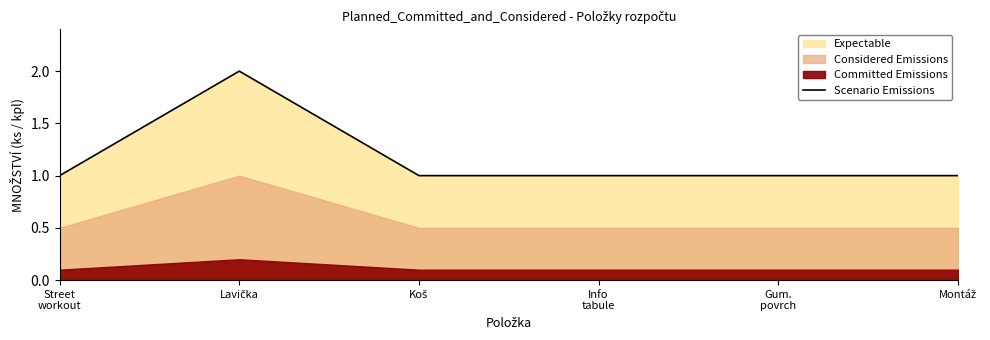

Reading left to right, list all the values displayed in this chart.

1	2	1	1	1	1